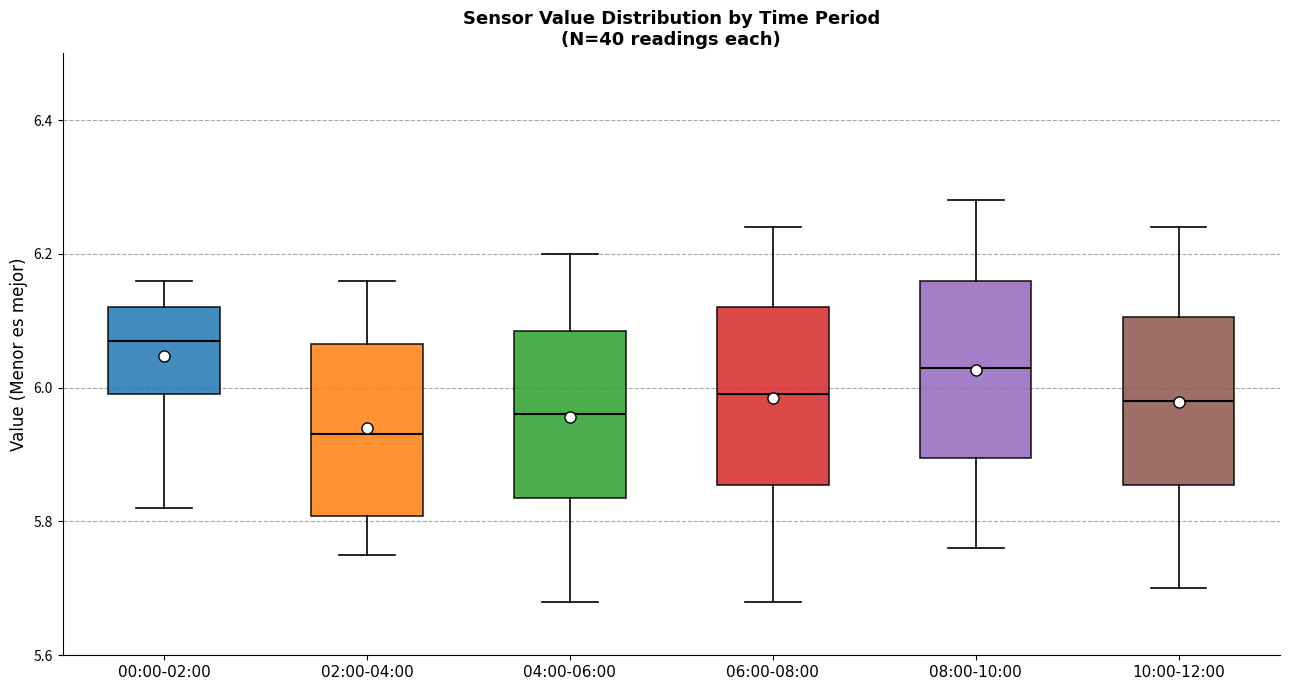

Reading left to right, transcribe this box plot: for each box, give where its median line is, the range the box spans, and where its two whiskers end, as read against the y-axis. The values are not printed on the chart, so give them approximately, as read against the axis.

00:00-02:00: median 6.08, box 6.00 to 6.12, whiskers 5.82 to 6.16
02:00-04:00: median 5.94, box 5.80 to 6.06, whiskers 5.76 to 6.16
04:00-06:00: median 5.96, box 5.84 to 6.08, whiskers 5.68 to 6.20
06:00-08:00: median 6.00, box 5.86 to 6.12, whiskers 5.68 to 6.24
08:00-10:00: median 6.04, box 5.90 to 6.16, whiskers 5.76 to 6.28
10:00-12:00: median 5.98, box 5.86 to 6.10, whiskers 5.70 to 6.24